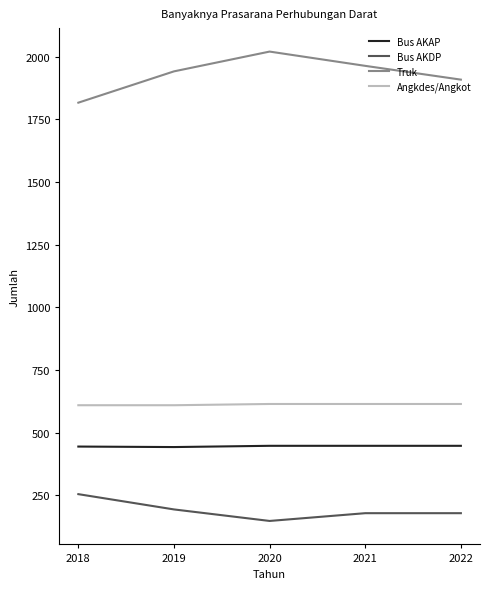

What is the total value across all series at 2022?

3148